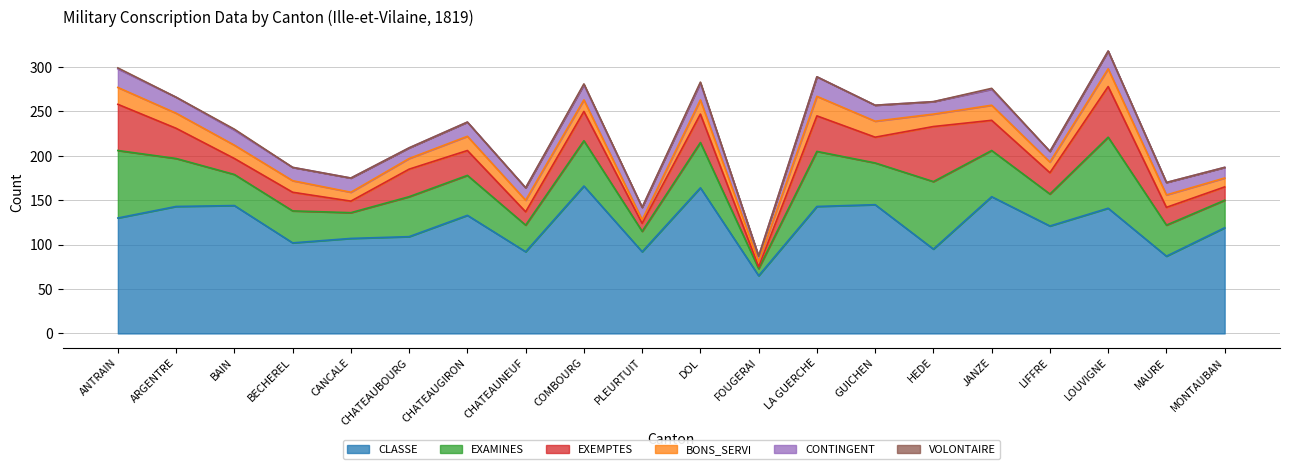

What position from the left is FOUGERAI?

12